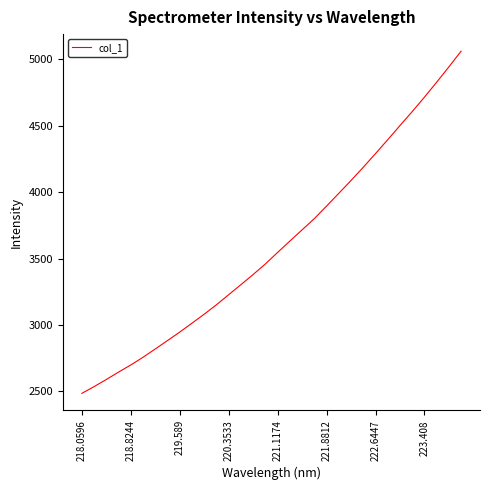

What is the average value?

3599.4